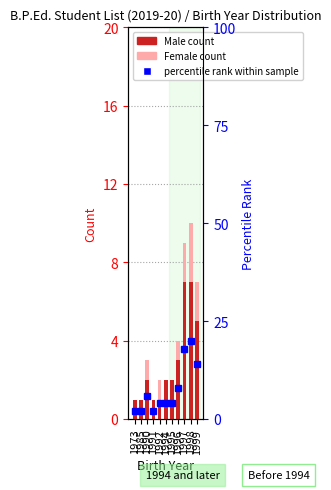

True or false: Male count has a value of 1 at 1992.

True